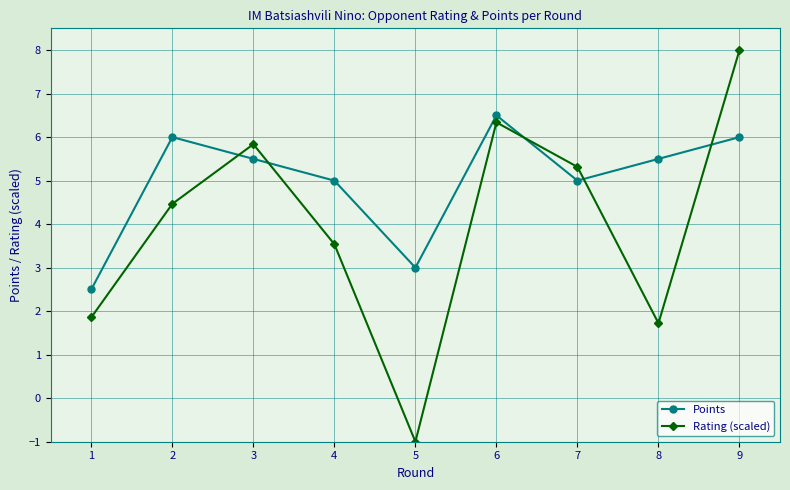

True or false: Points has a value of 5.0 at 7.

True